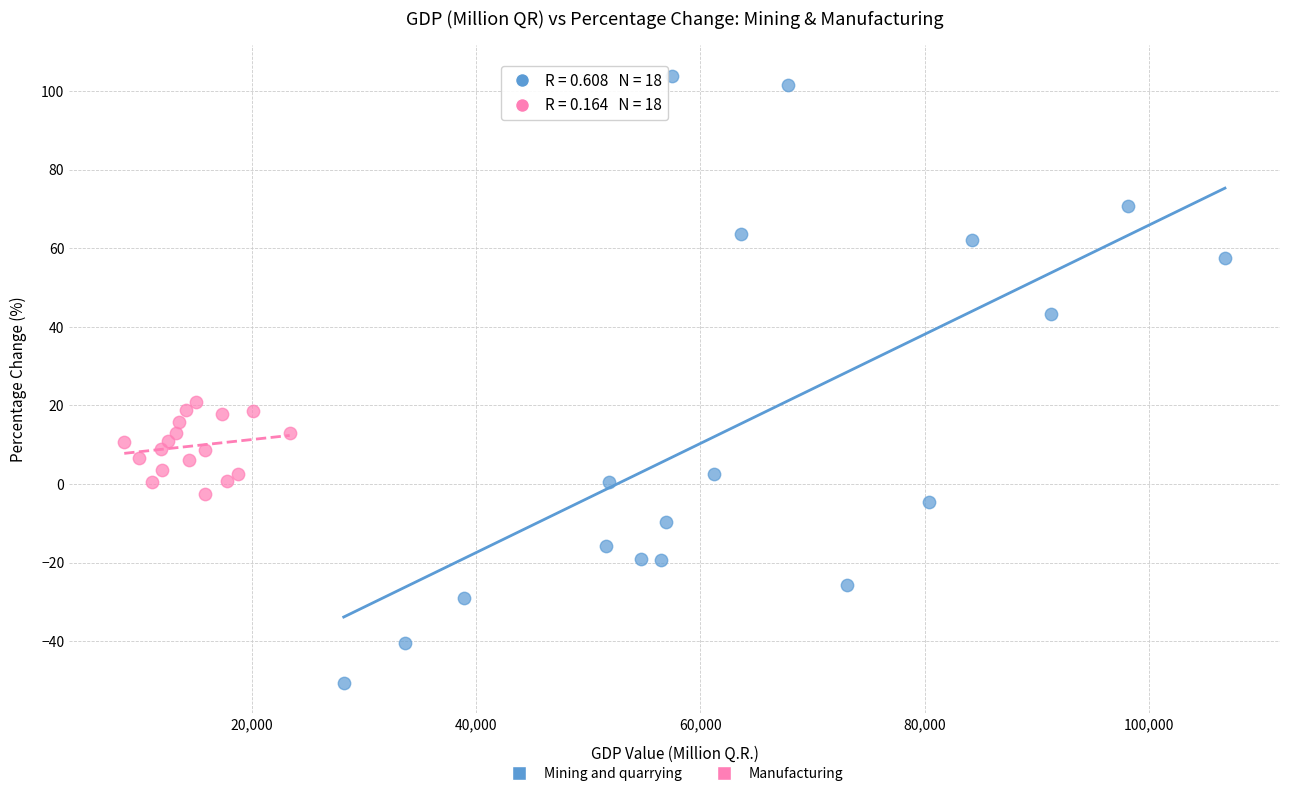

Which series contains the lowest Y value?

Mining and quarrying